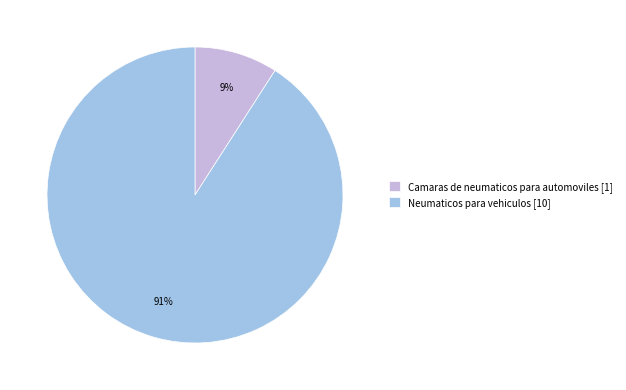

Between Neumaticos para vehiculos and Camaras de neumaticos para automoviles, which is larger?

Neumaticos para vehiculos